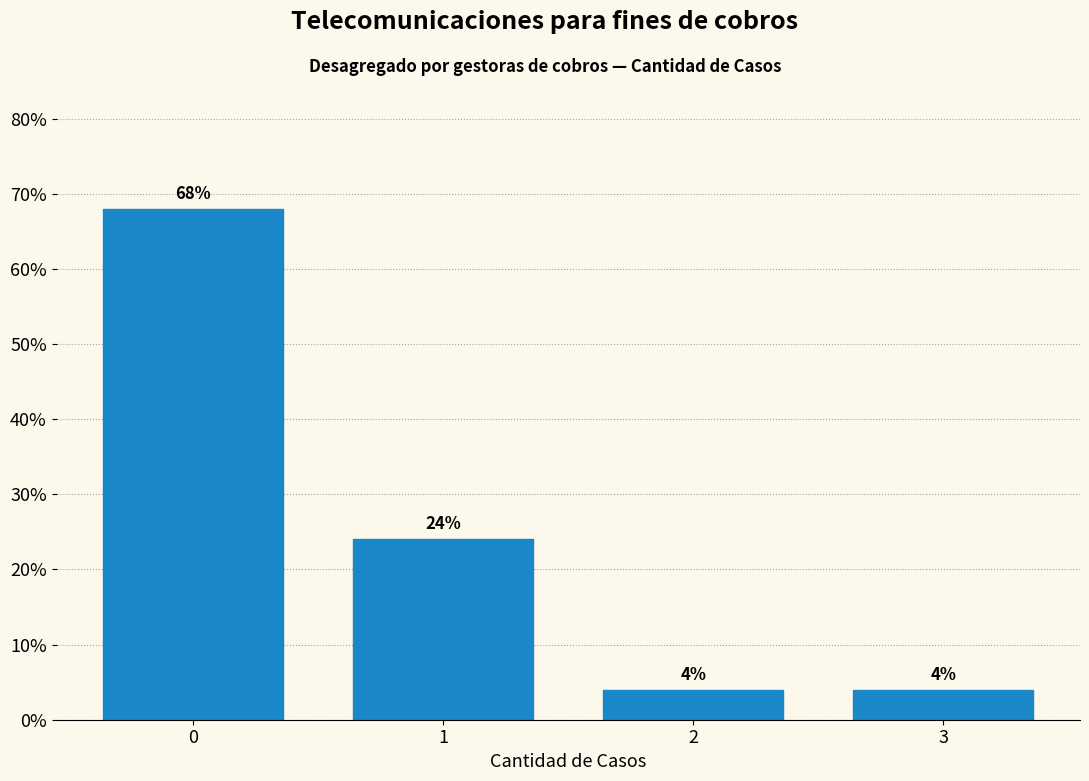

Reading left to right, what are all the values shown in this chart?

68	24	4	4